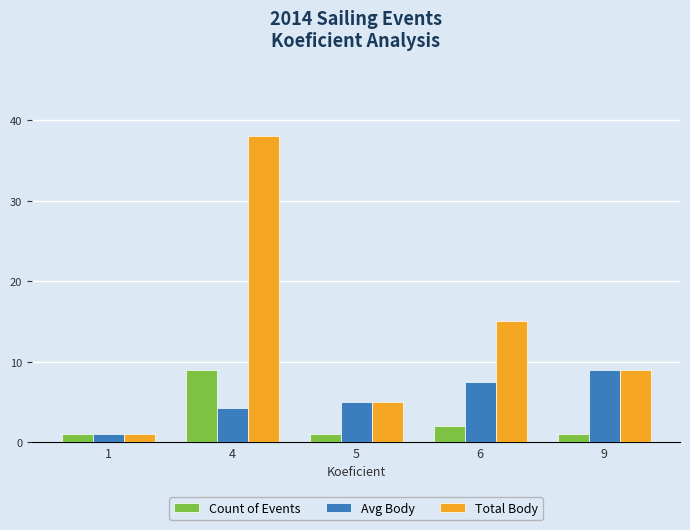

At which category does the chart reach its peak across all series?

4